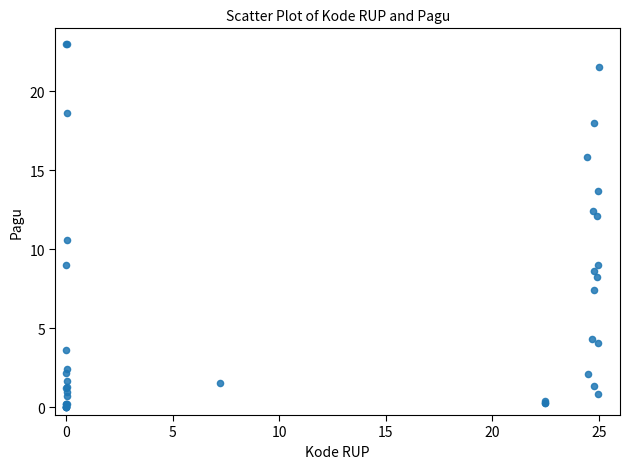

What Y value in the scatter plot is closest to 11?

10.6